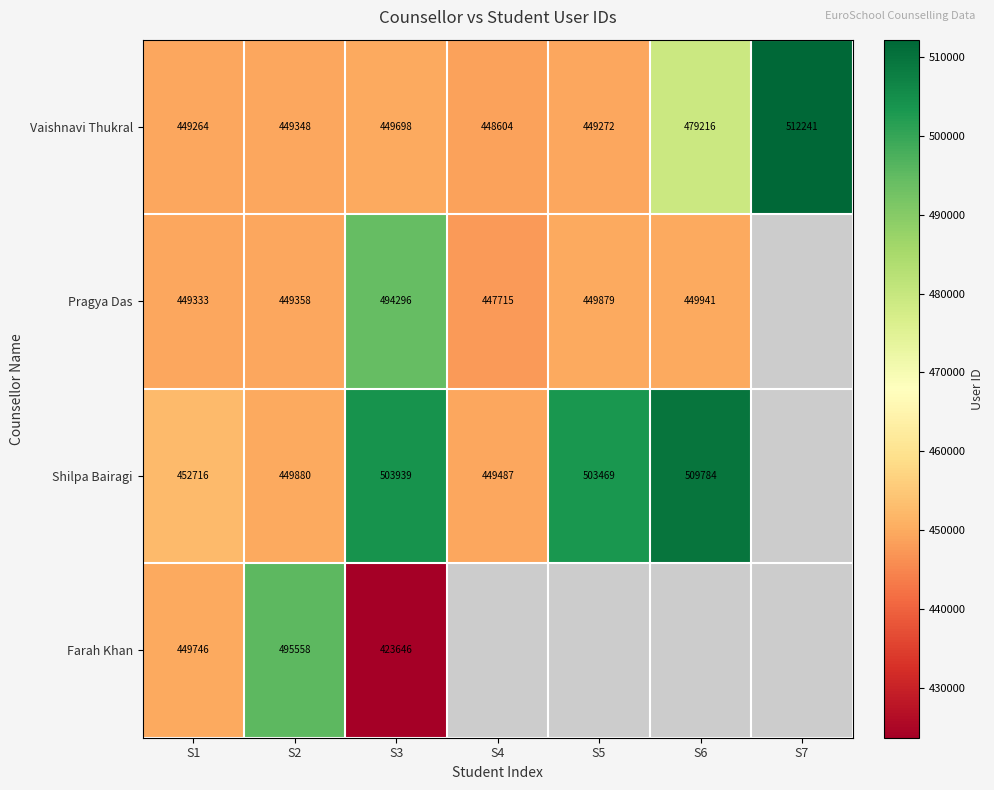

Count the number of categories in the chart.

7